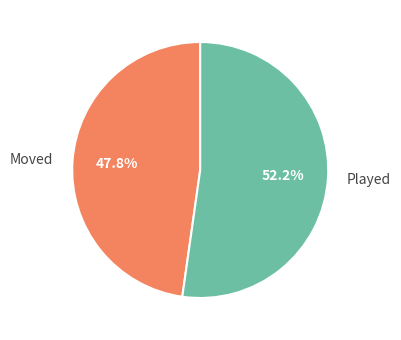

Combined, do Moved and Played account for over 50%?

Yes